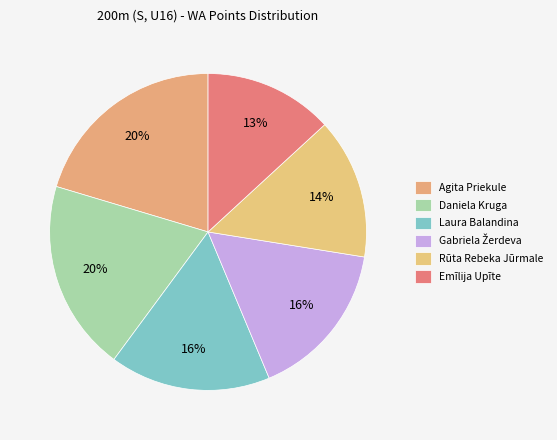

To the nearest percent, what percentage of the pie is Laura Balandina?

16%